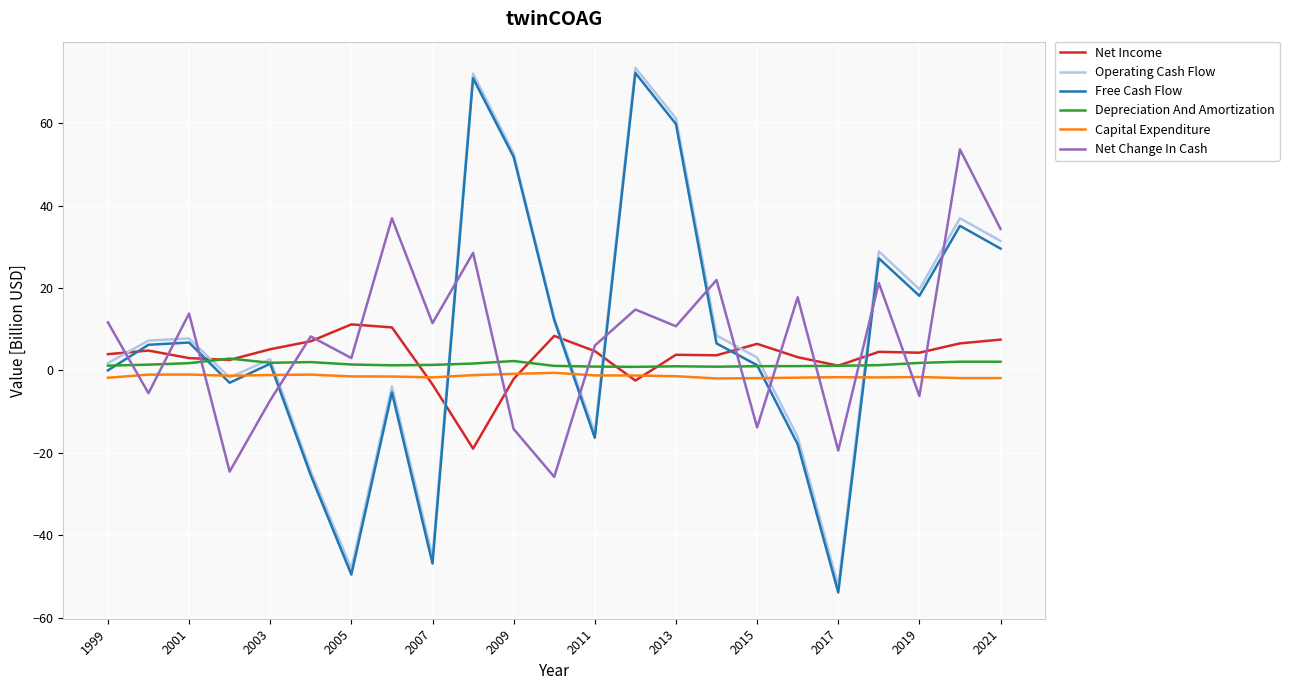

Which series ends up on top after the final intersection of Net Income and Net Change In Cash?

Net Change In Cash